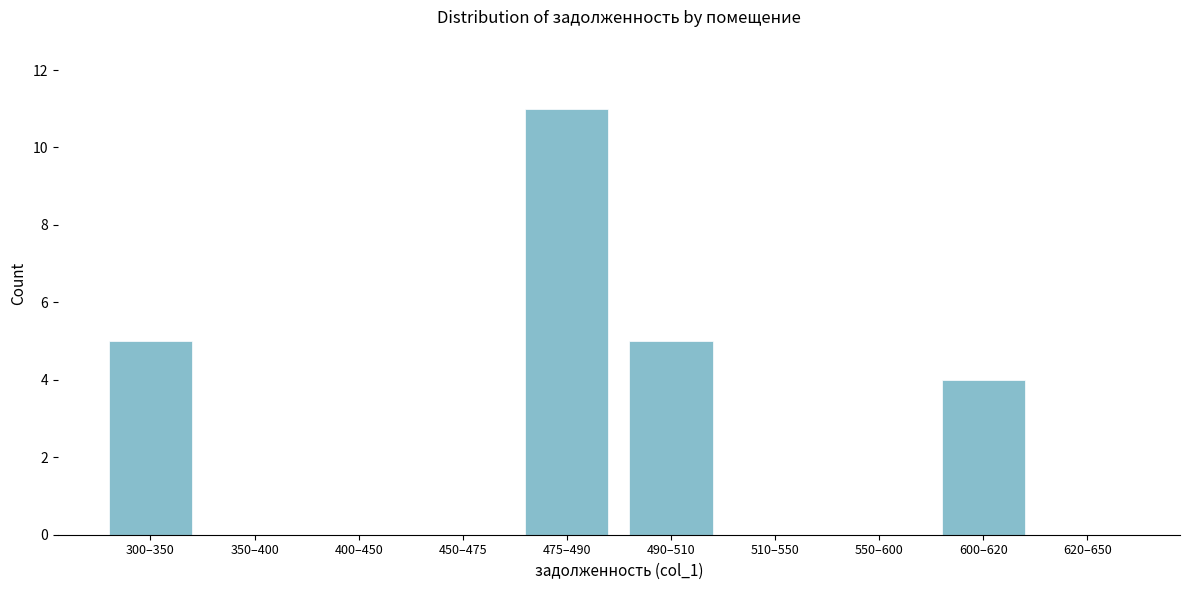

Reading left to right, what are all the values shown in this chart?

300–350=5	350–400=0	400–450=0	450–475=0	475–490=11	490–510=5	510–550=0	550–600=0	600–620=4	620–650=0